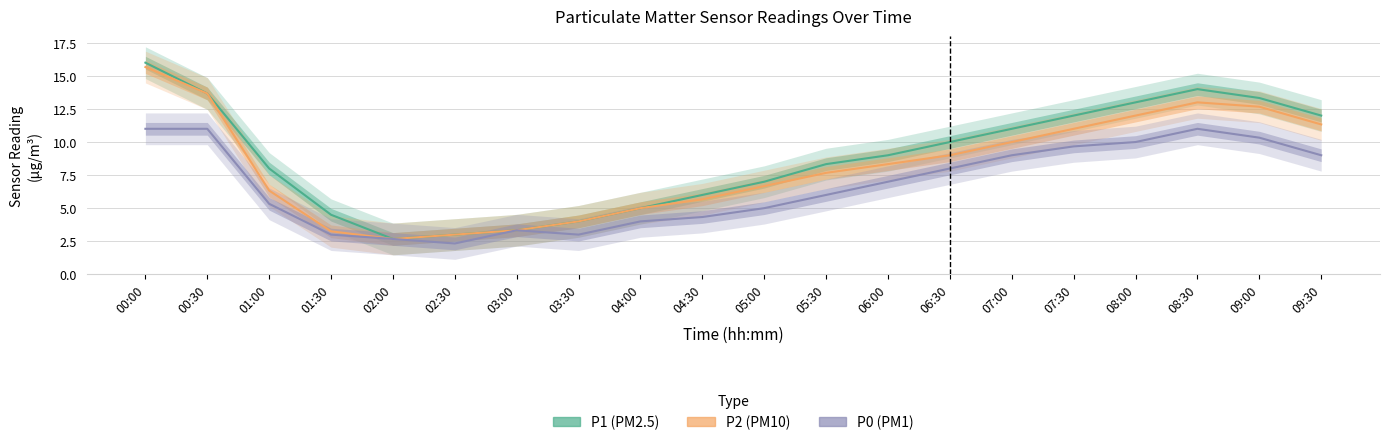

What are all the series names shown in the legend?

P1, P2, P0